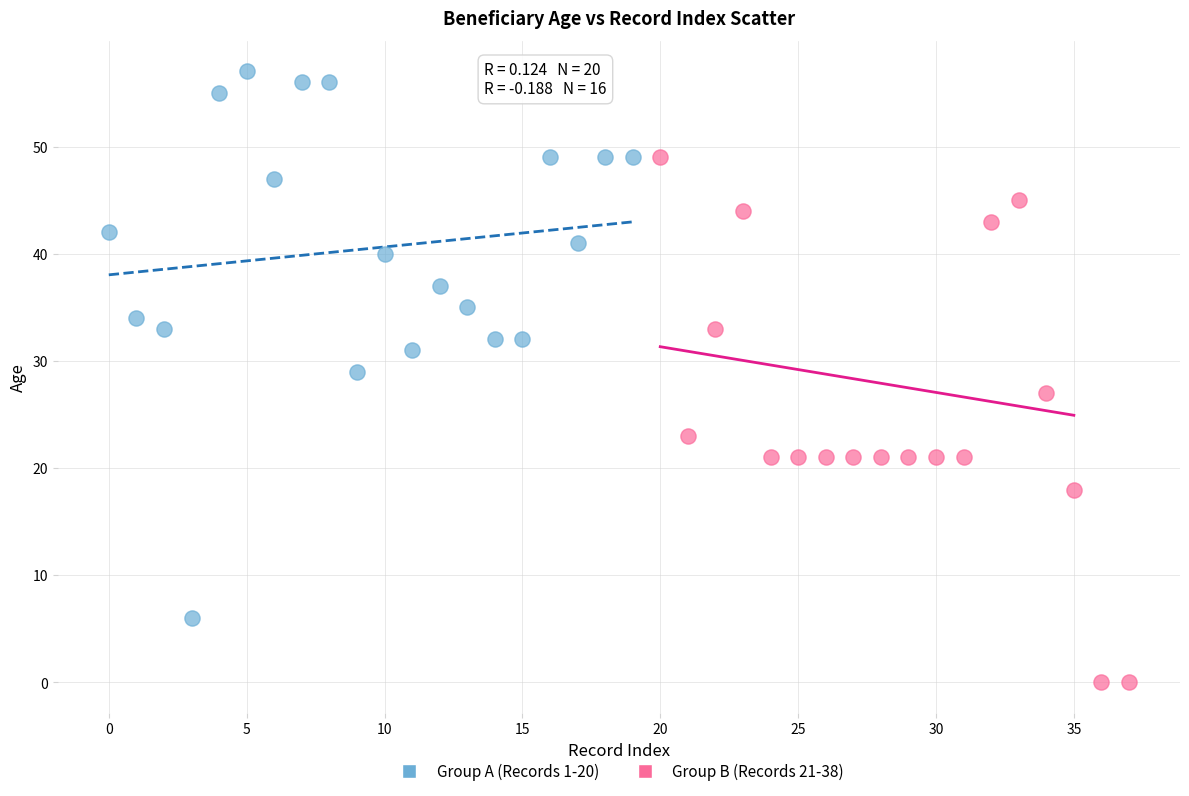

Which series contains the highest Y value?

Group A (Records 1-20)